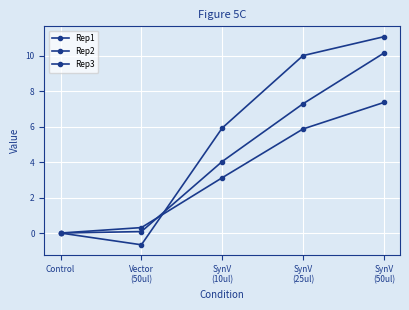

Is this an area chart (filled region under the line)?

No